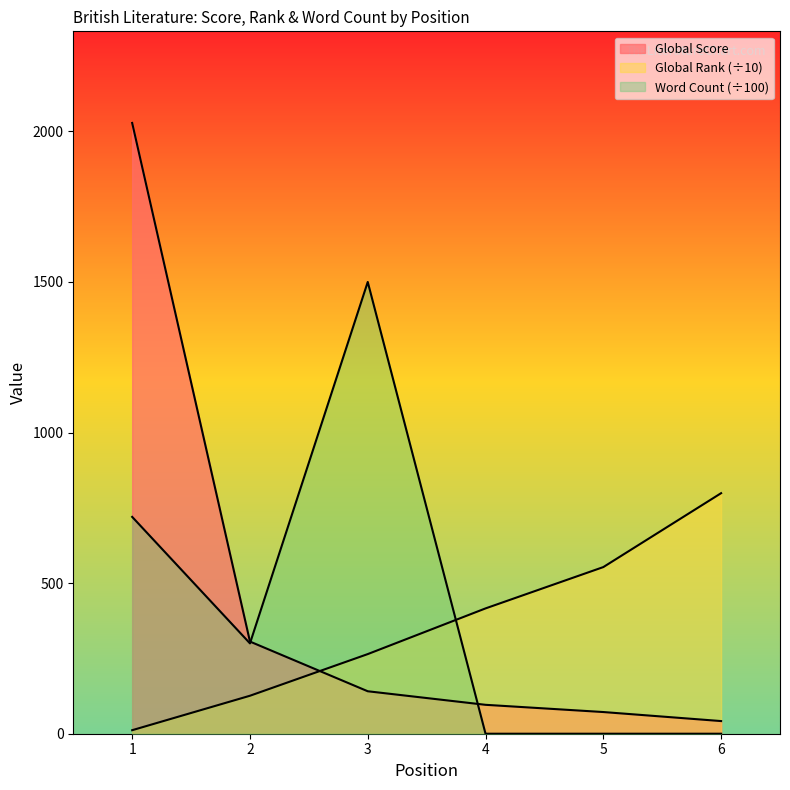

In Word Count, how many points are higher than both neighbors (excluding endpoints)?

1